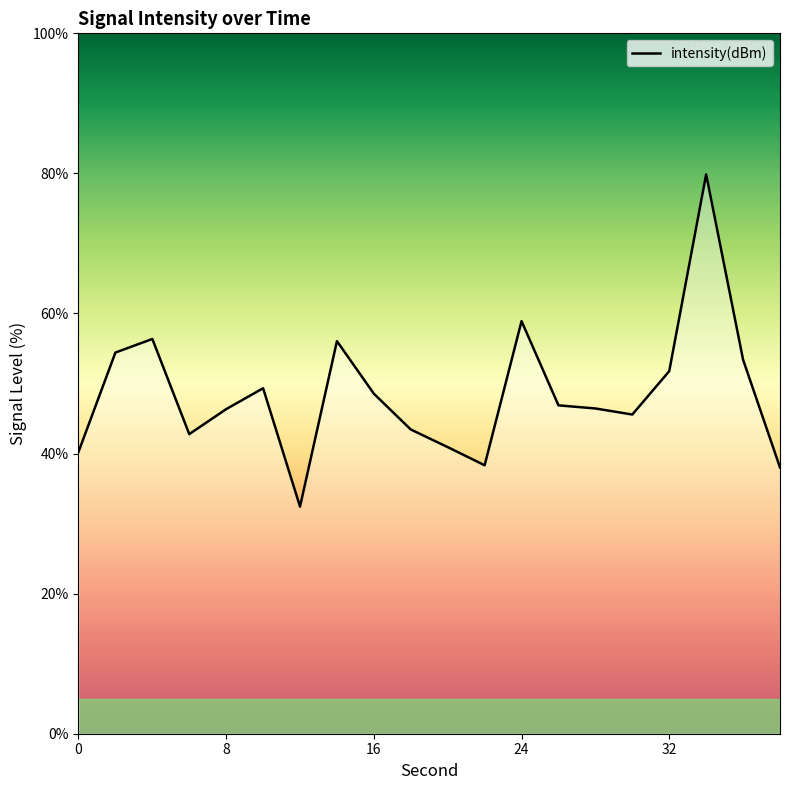

What is the value of the 8th point from the left?

56.1